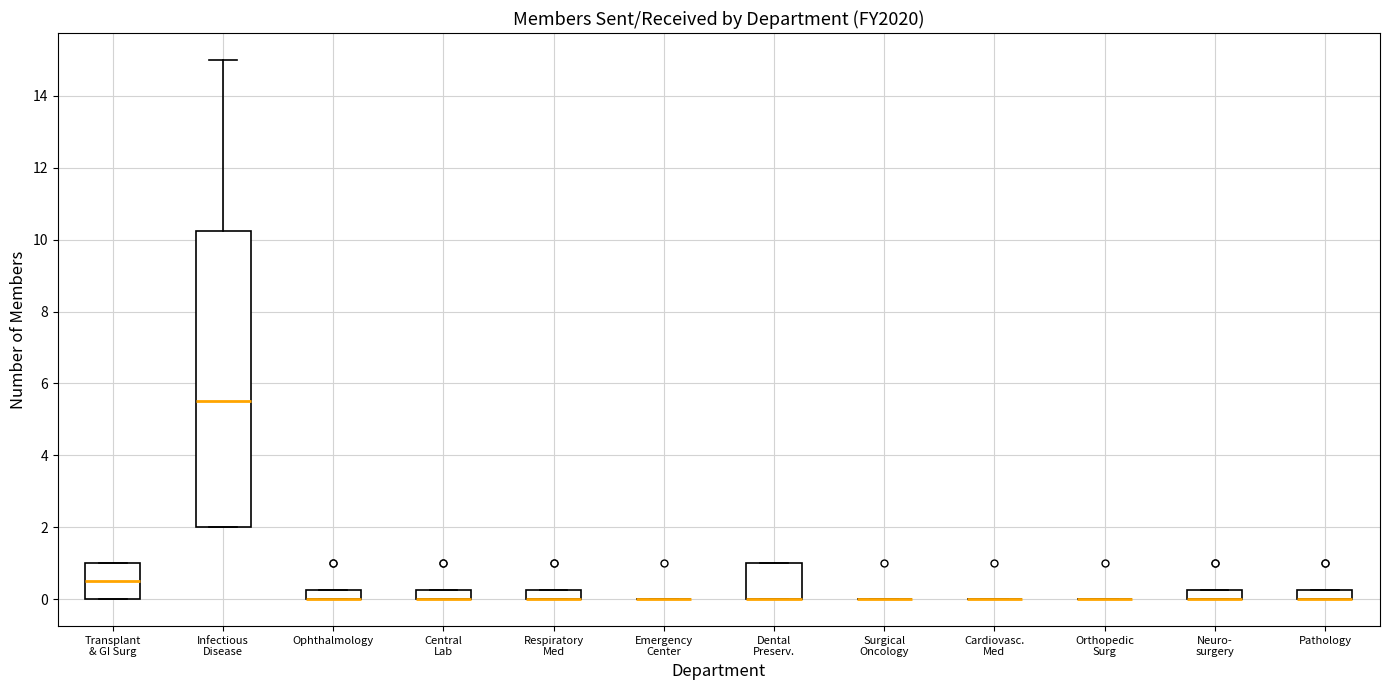

Comparing the boxes themselves (not the whiskers), which one is the tallest?

Infectious Disease